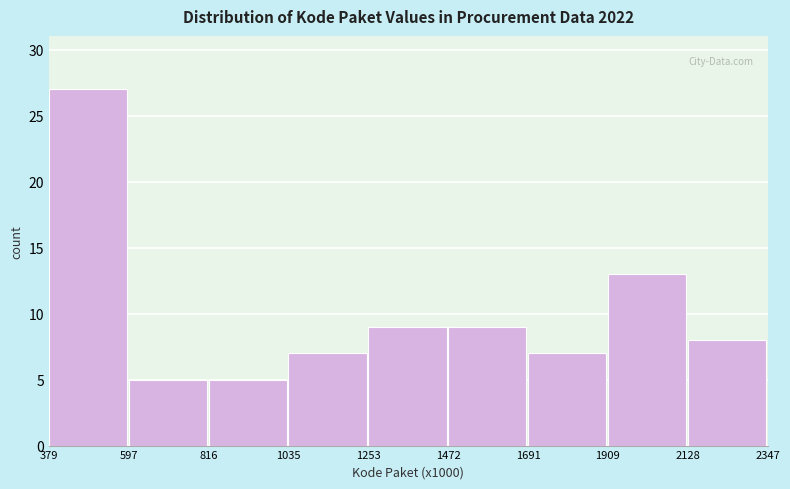

Reading left to right, transcribe this chart: for each bar, give the range it covers on the x-axis and its height. The values are not printed on the chart, so give them approximately, as read against the axis.

379 to 597: 27
597 to 816: 5
816 to 1035: 5
1035 to 1253: 7
1253 to 1472: 9
1472 to 1691: 9
1691 to 1909: 7
1909 to 2128: 13
2128 to 2347: 8